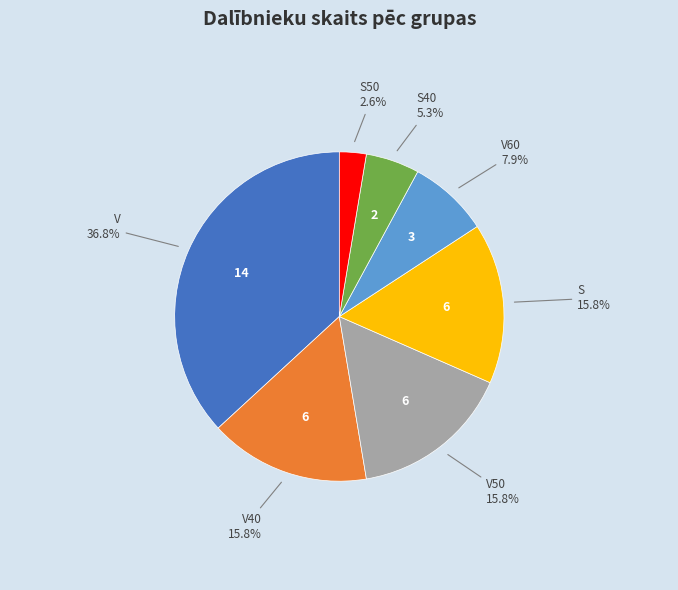

Does any single category account for the majority?

No